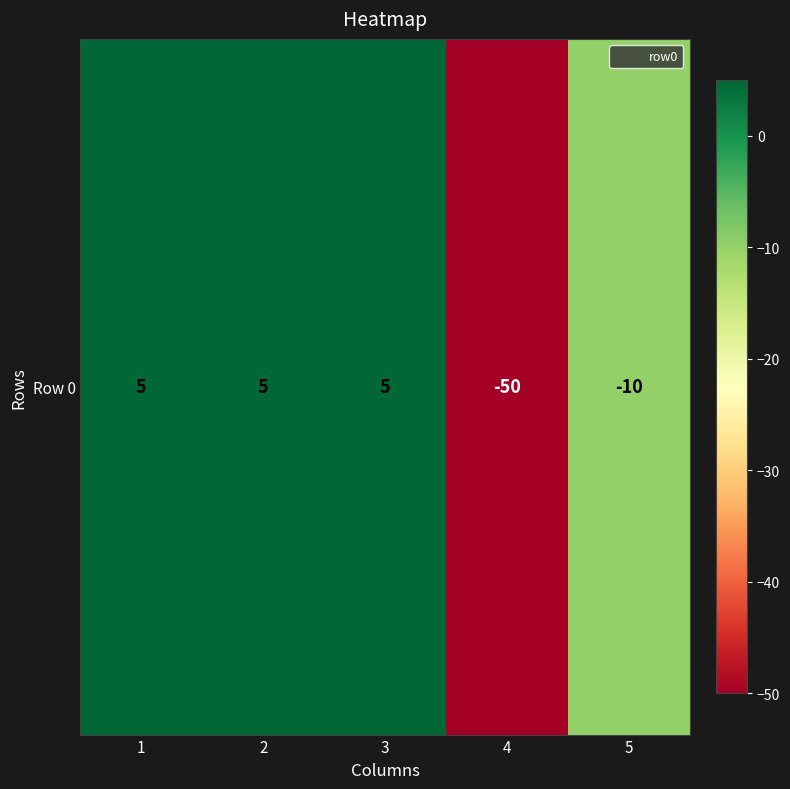

Rank the categories by value from lowest to highest.

4, 5, 1, 2, 3